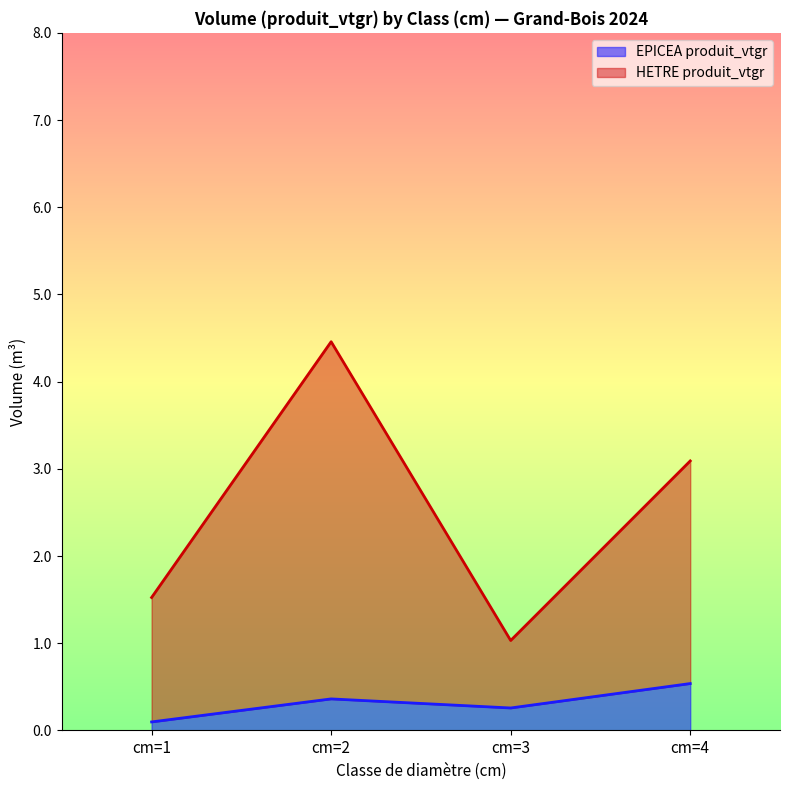

Rank the series by their average value, from lowest to highest.

EPICEA produit_vtgr, HETRE produit_vtgr